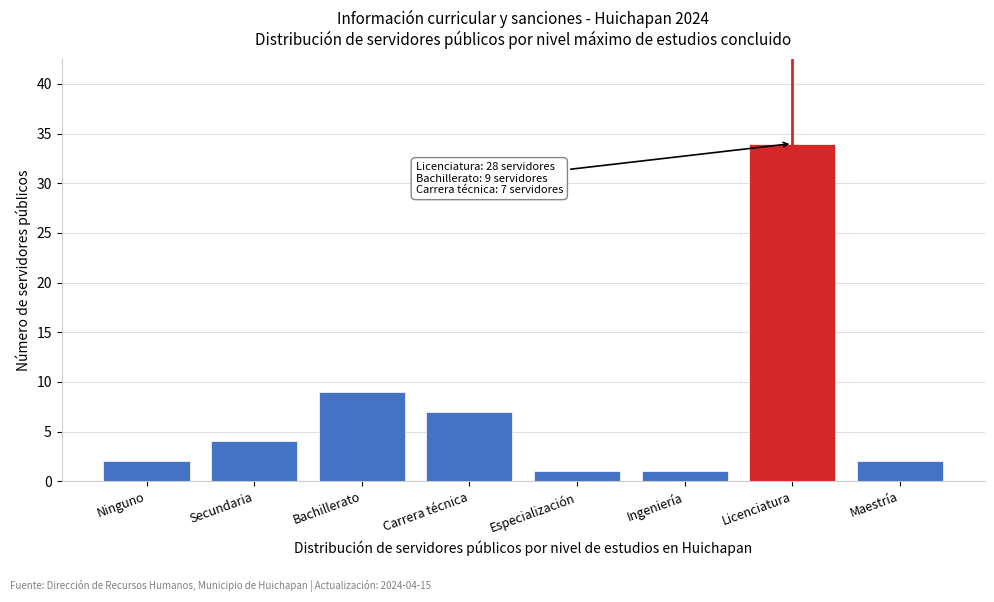

Reading left to right, list all the values displayed in this chart.

2	4	9	7	1	1	34	2